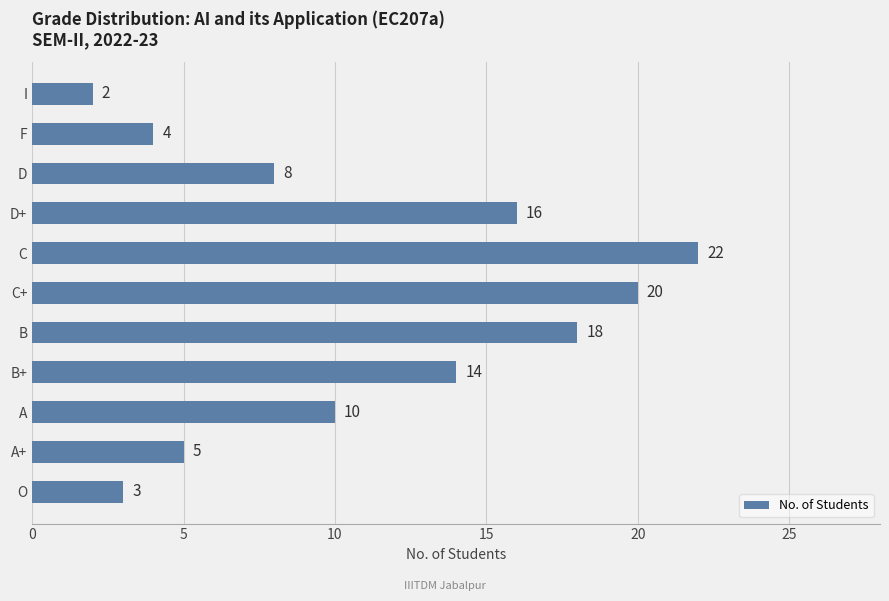

What is the difference between the maximum and minimum values?

20